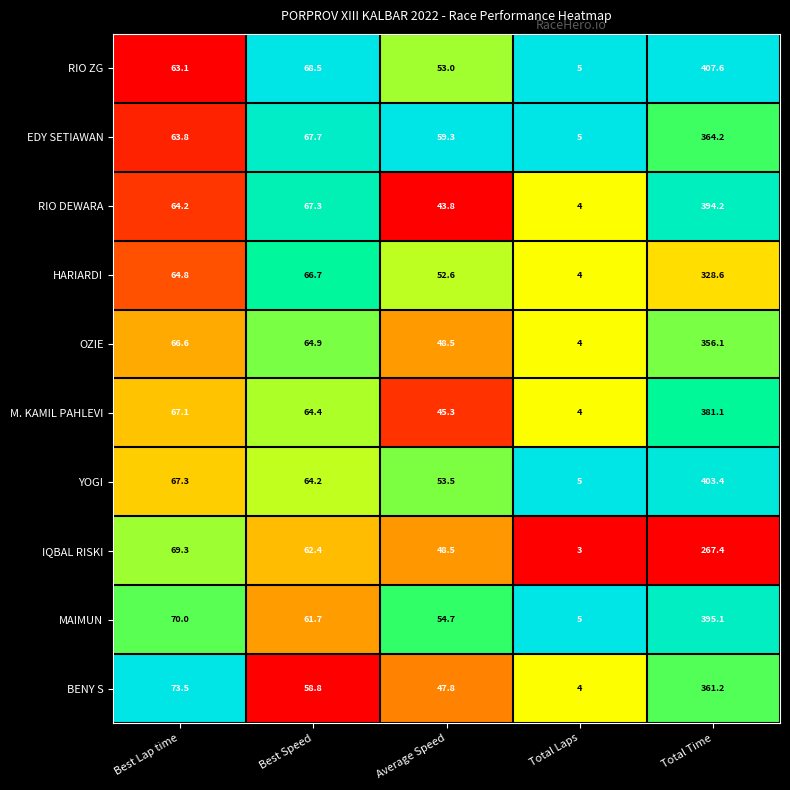

How many data points does each series have?

5